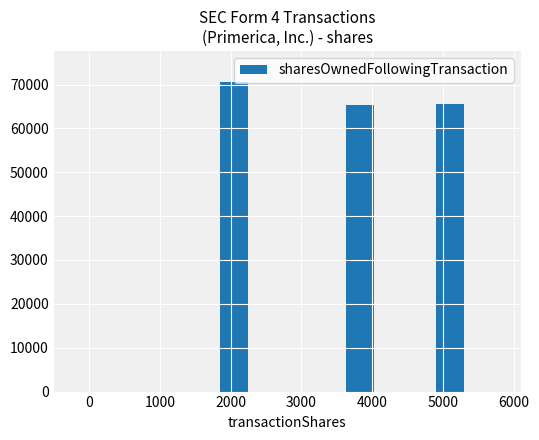

Does the chart contain stacked bars?

No